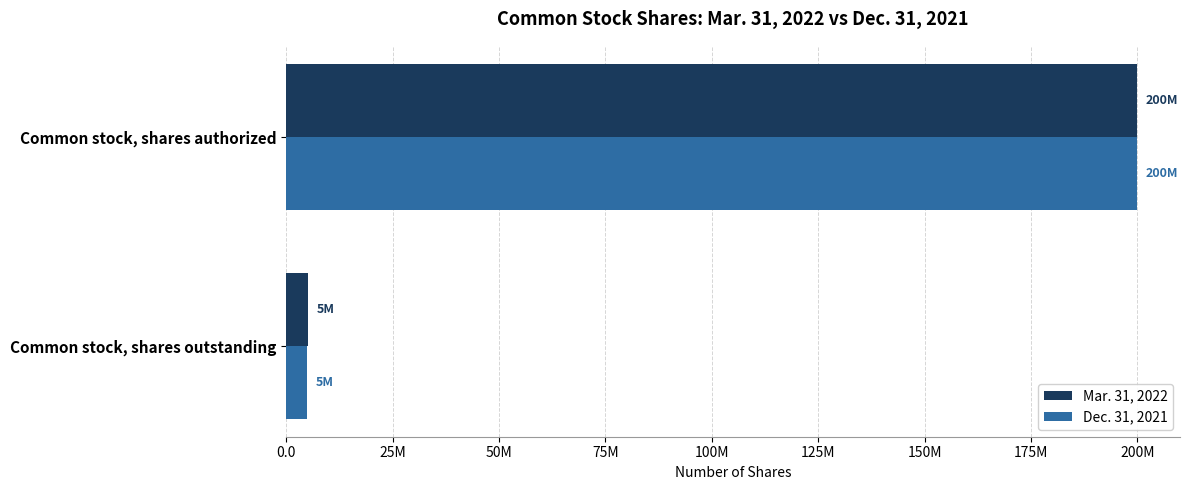

What is the value of the Mar. 31, 2022 bar at the 2nd from the left?

200000000